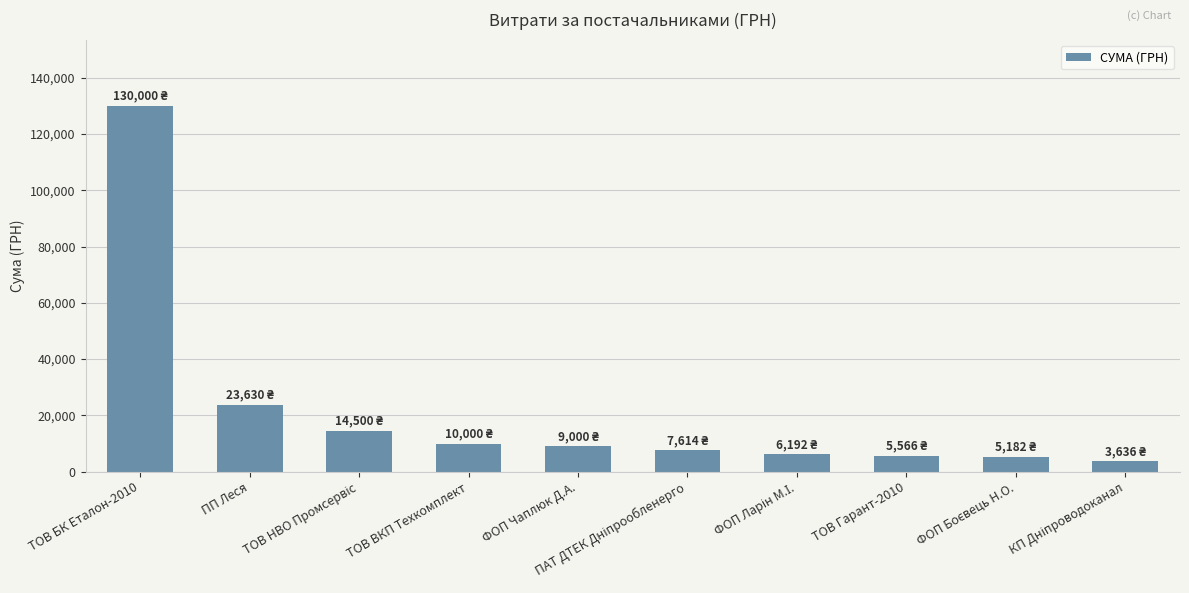

The chart shows a value of 23630.0 at ПП Леся. True or false?

True